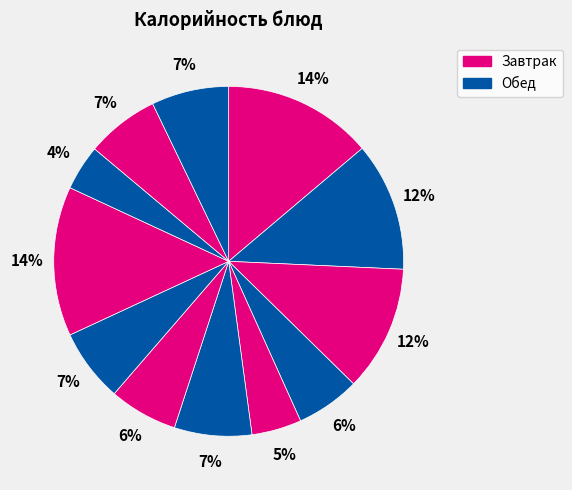

How many segments does this pie chart have?

12